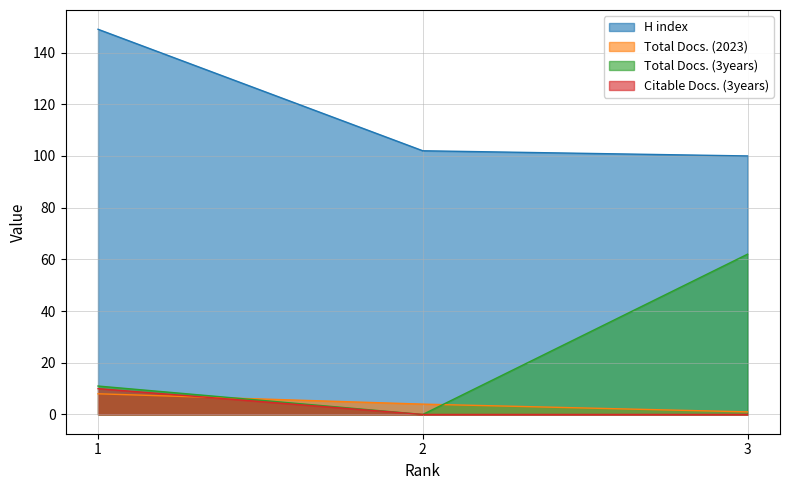

At which label does Total Docs. (2023) reach its minimum?

3